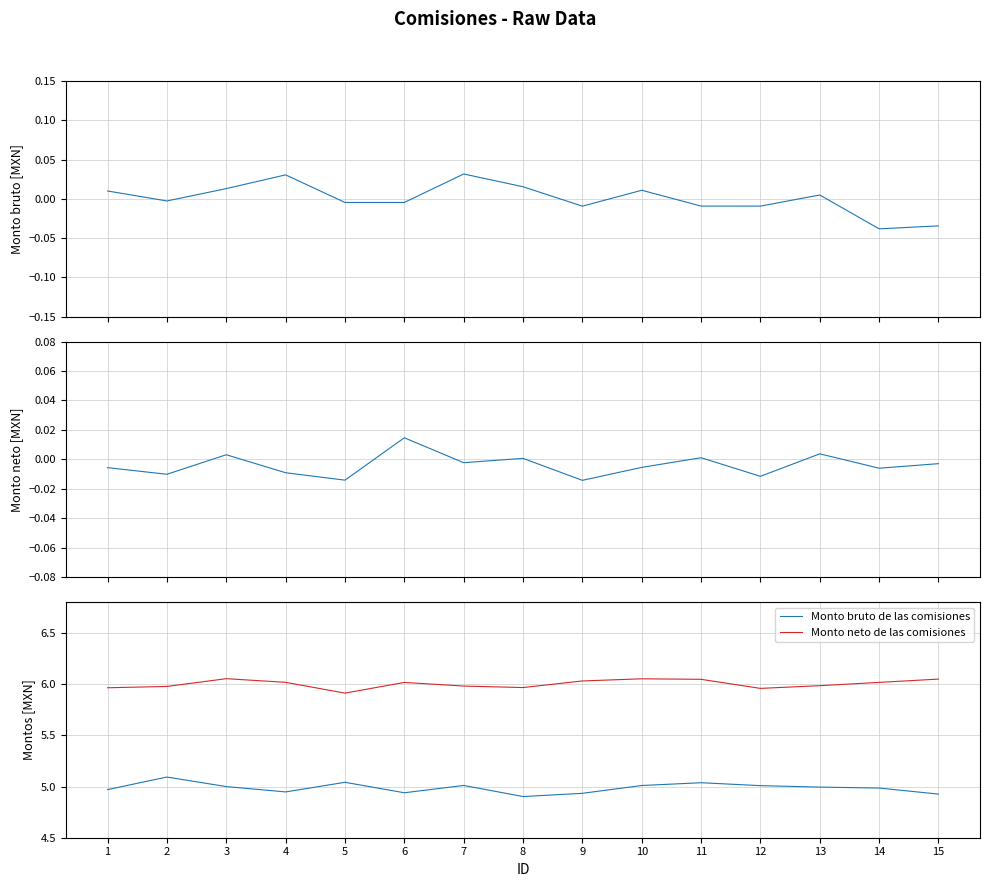

Which series has the widest spread of values?

Monto bruto de las comisiones